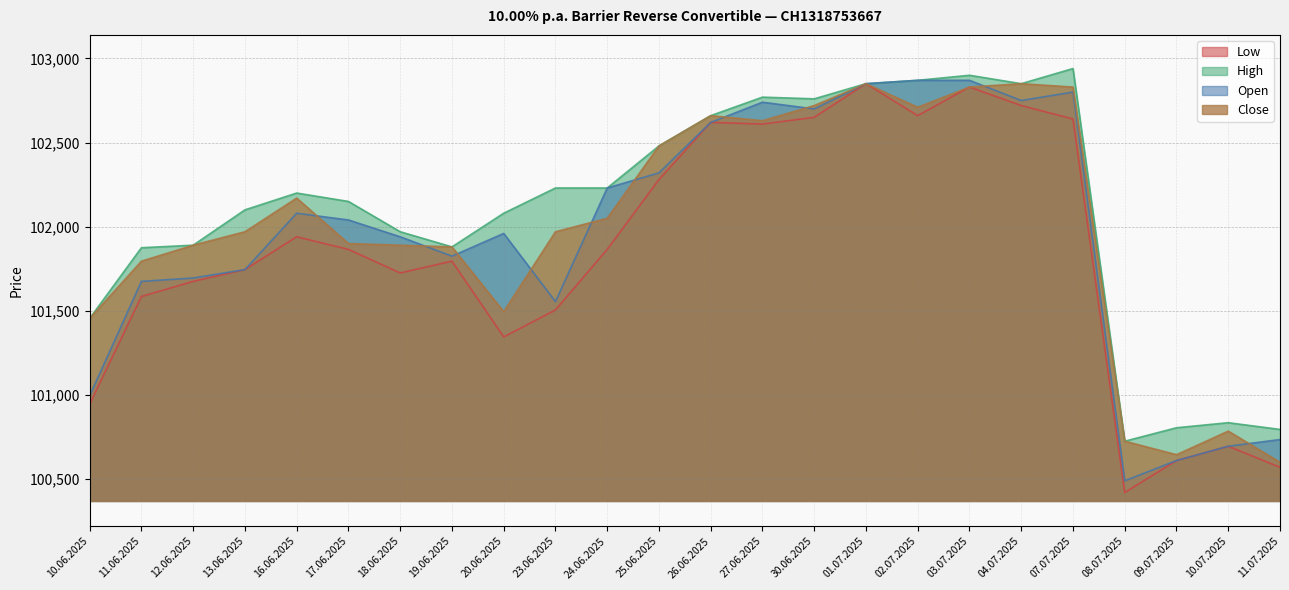

The Open series shows 133754 at 17.06.2025. True or false?

False